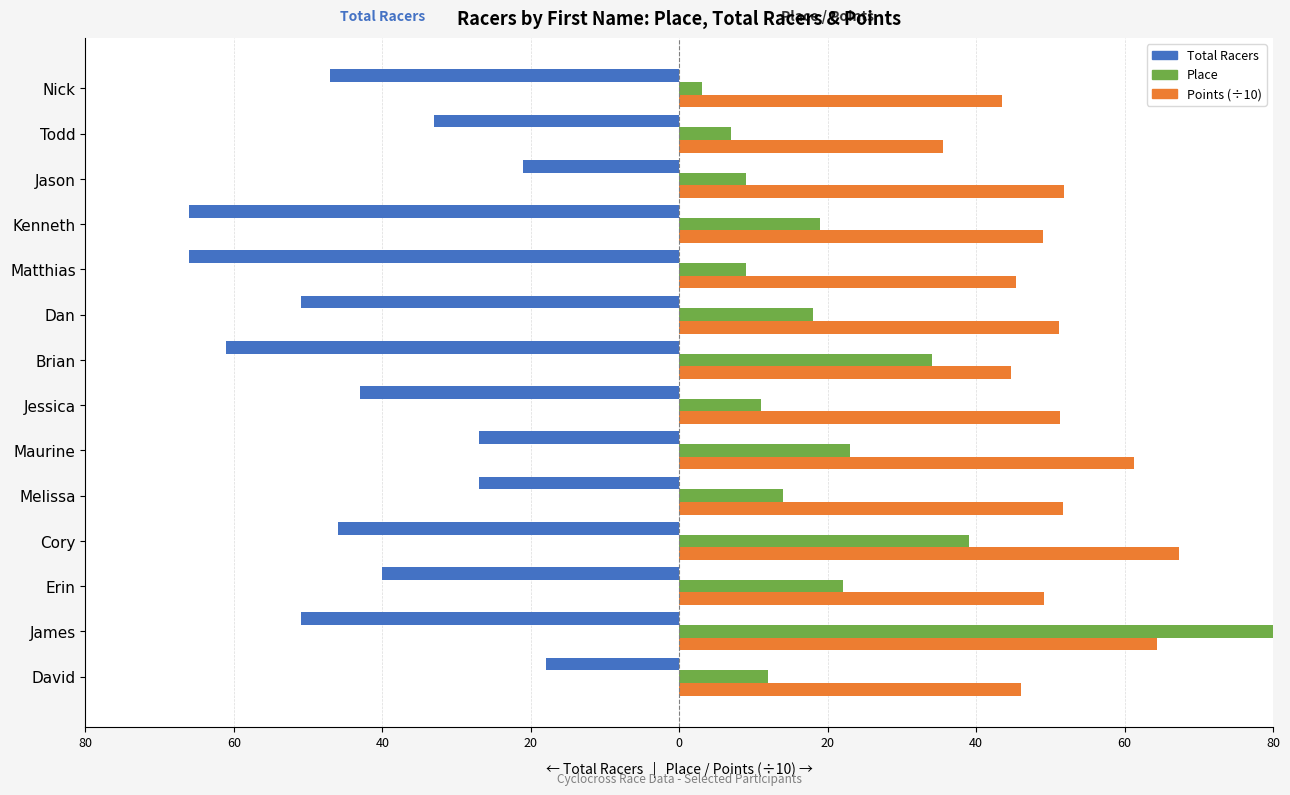

How many bars are there in each group?

3